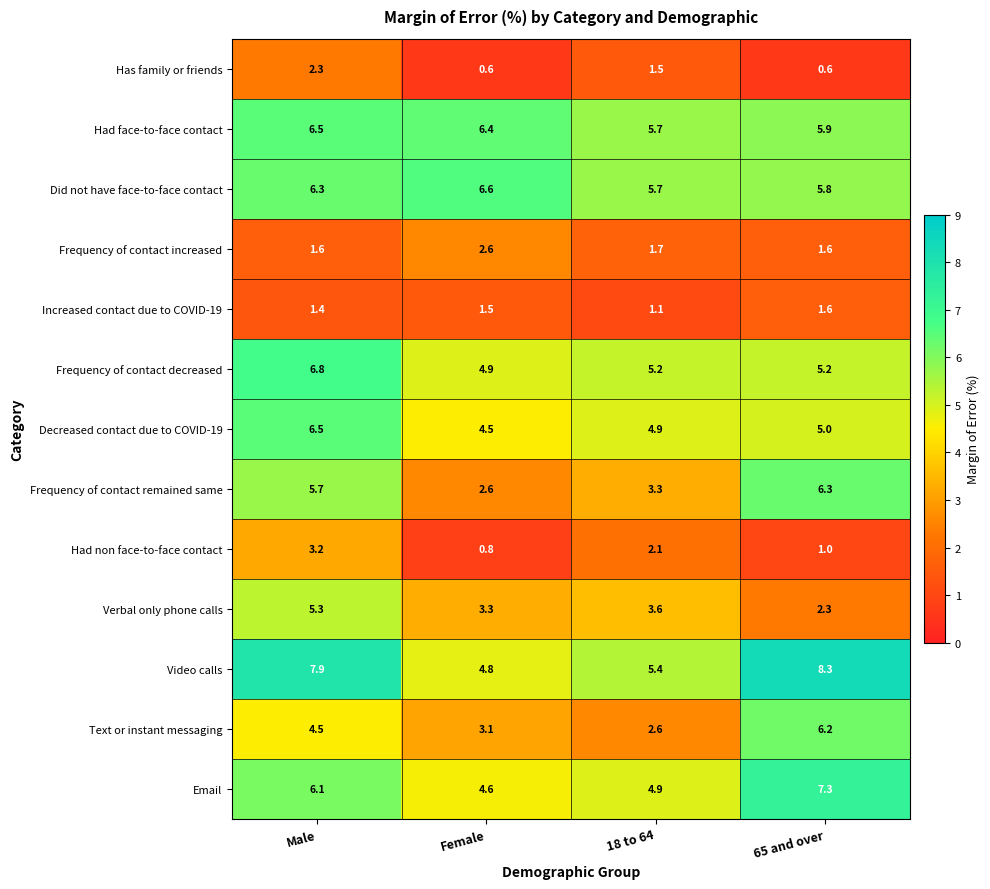

What is the difference between the highest and lowest values at 18 to 64?

4.6